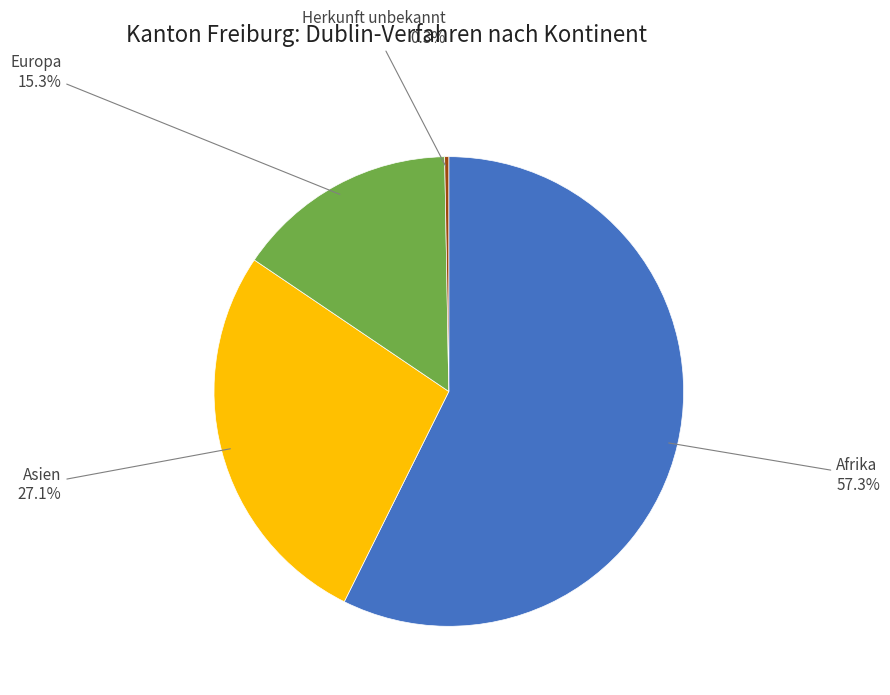

Does any single category account for the majority?

Yes